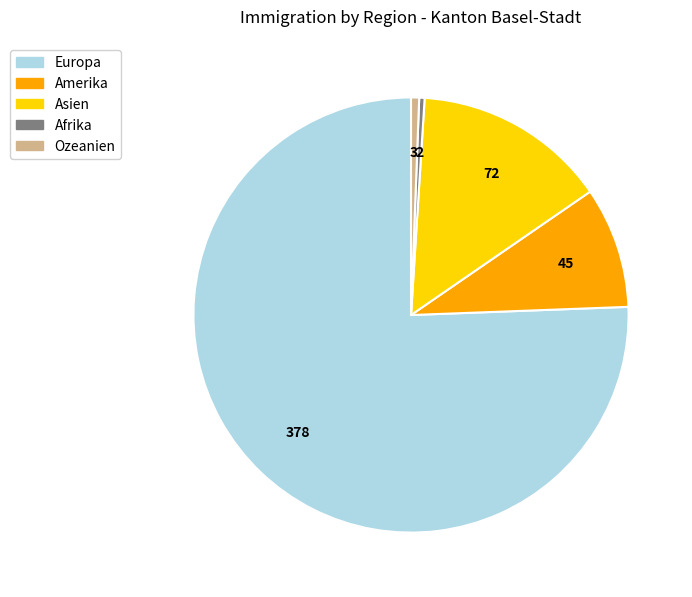

What is the largest slice in the pie chart?

Europa